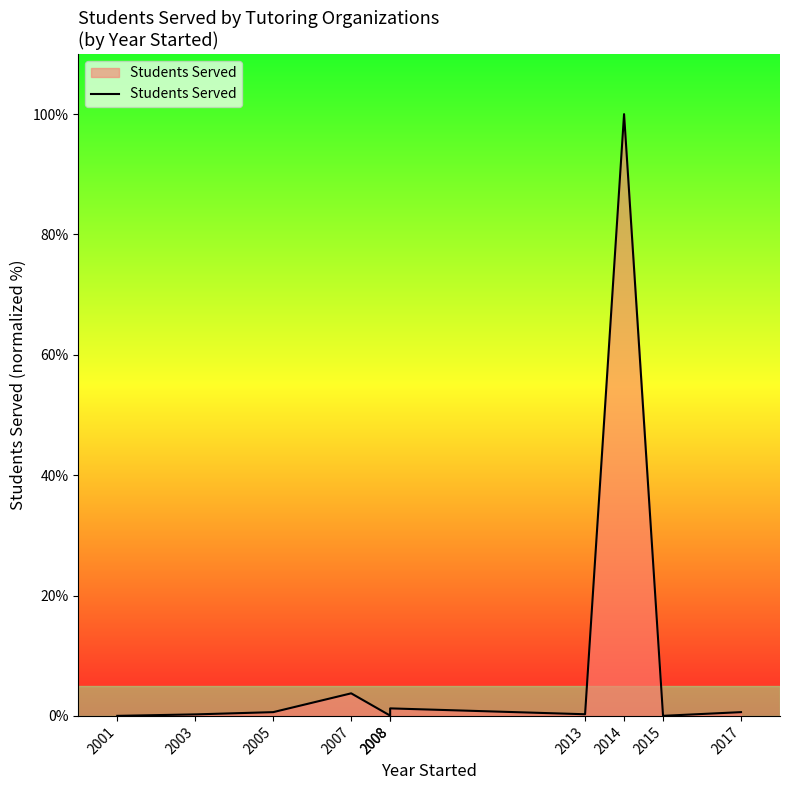

What is the value of the 2nd point from the left?

0.2